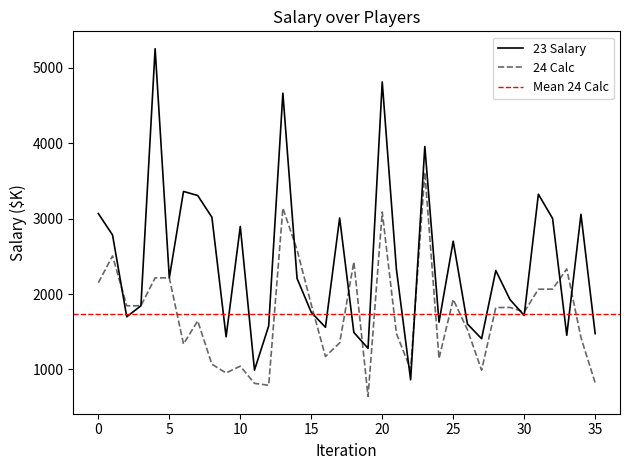

Does the chart display data point markers on the line(s)?

No